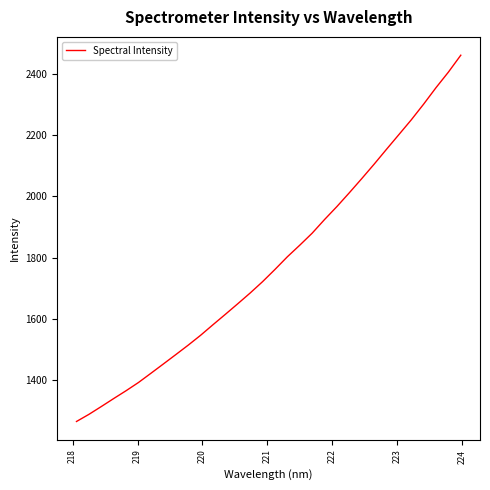

What is the difference between the maximum and minimum values?

1193.8